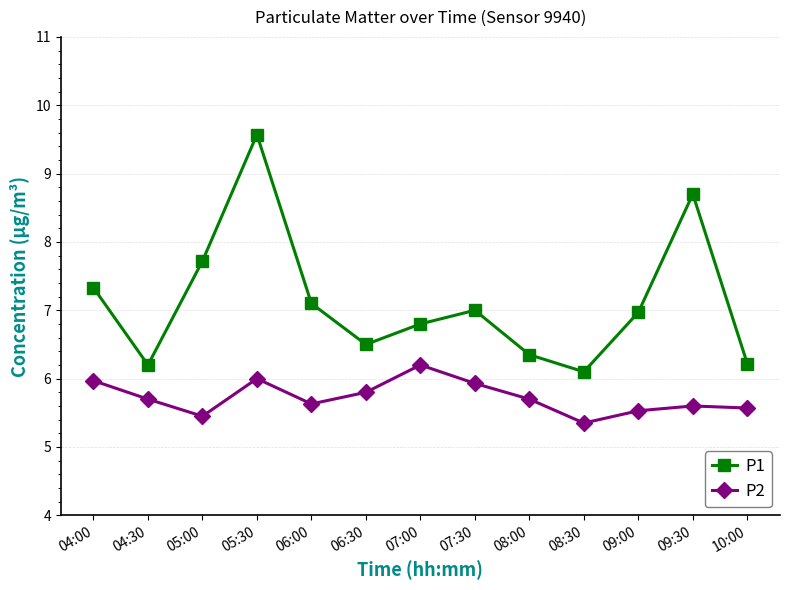

Rank the series by their maximum value, from highest to lowest.

P1, P2